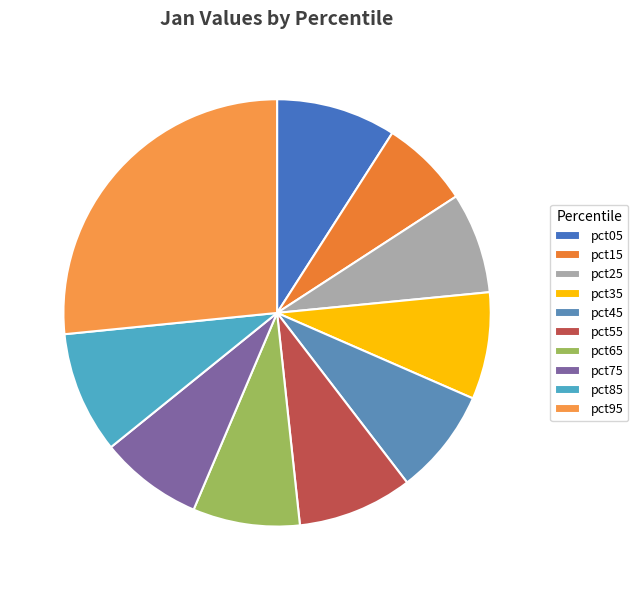

True or false: pct95 accounts for 27% of the total.

True